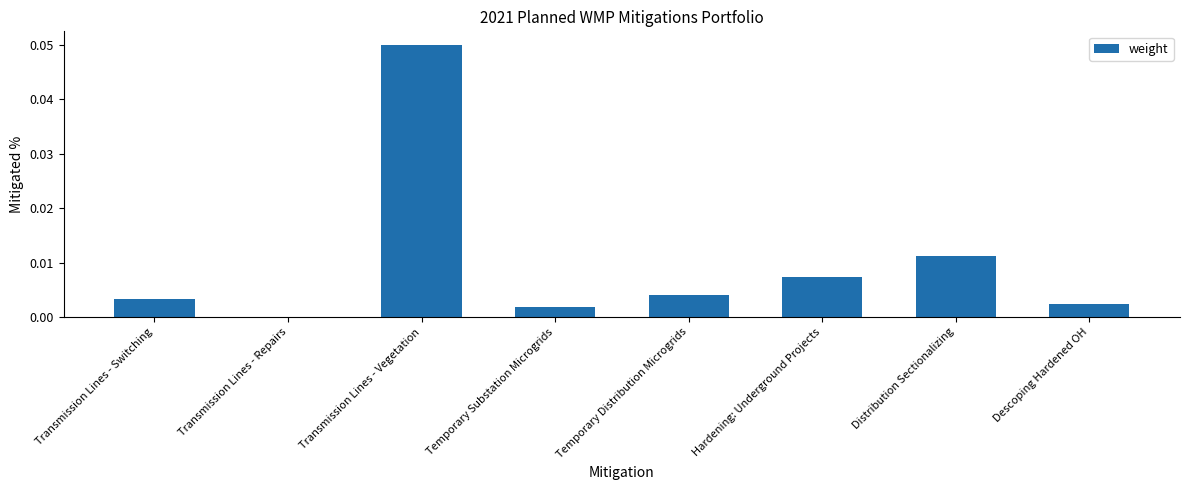

Which has a higher value, Transmission Lines - Vegetation or Transmission Lines - Repairs?

Transmission Lines - Vegetation